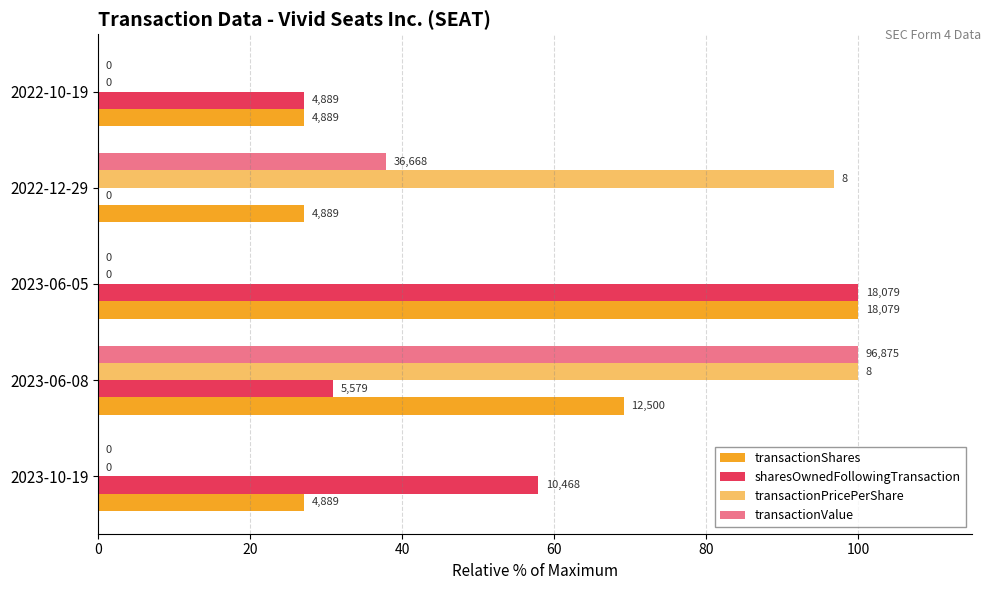

How many values in sharesOwnedFollowingTransaction are above zero?

4